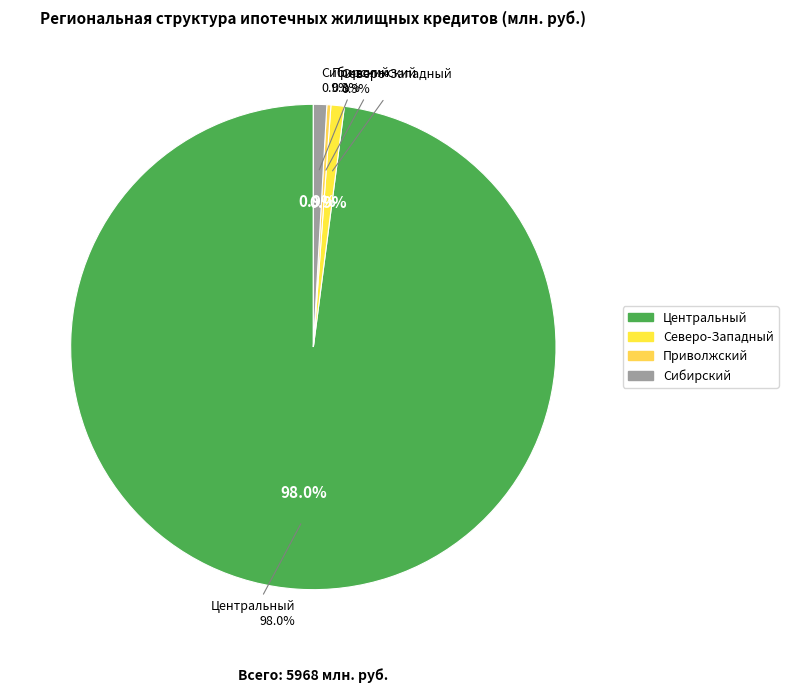

What is the majority slice?

Центральный федеральный округ